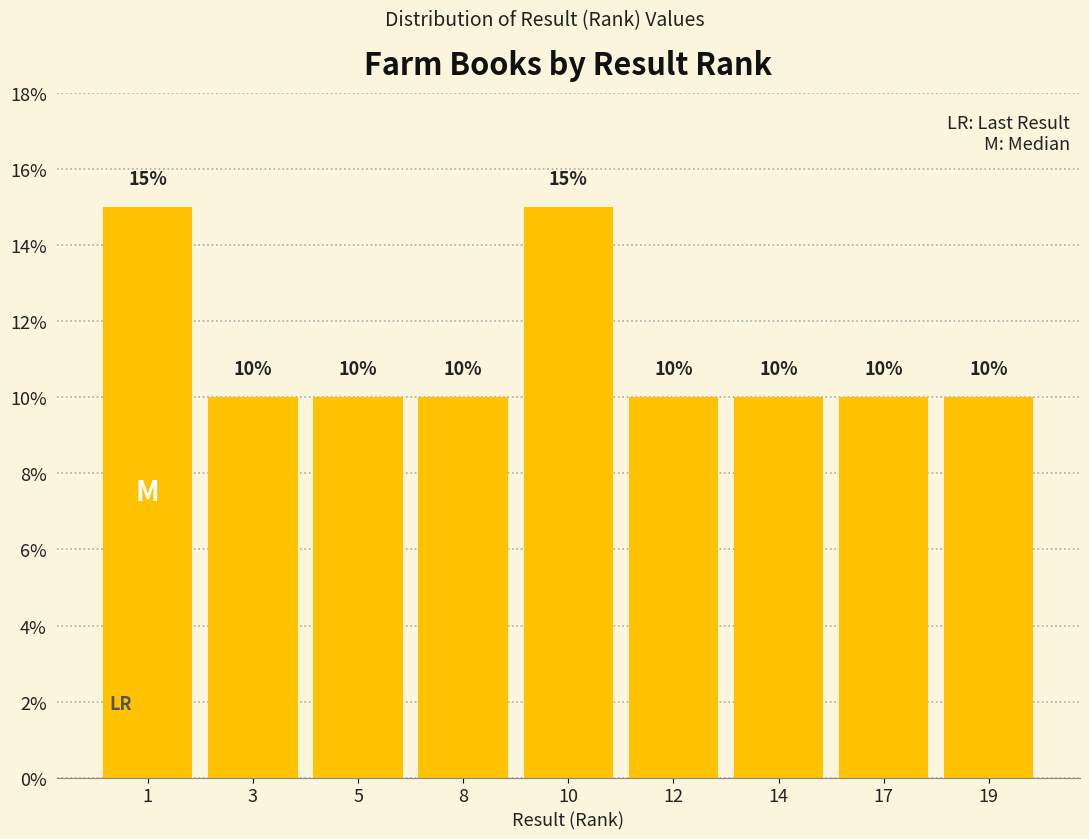

Reading left to right, extract all data points from this chart.

1=15	3=10	5=10	8=10	10=15	12=10	14=10	17=10	19=10